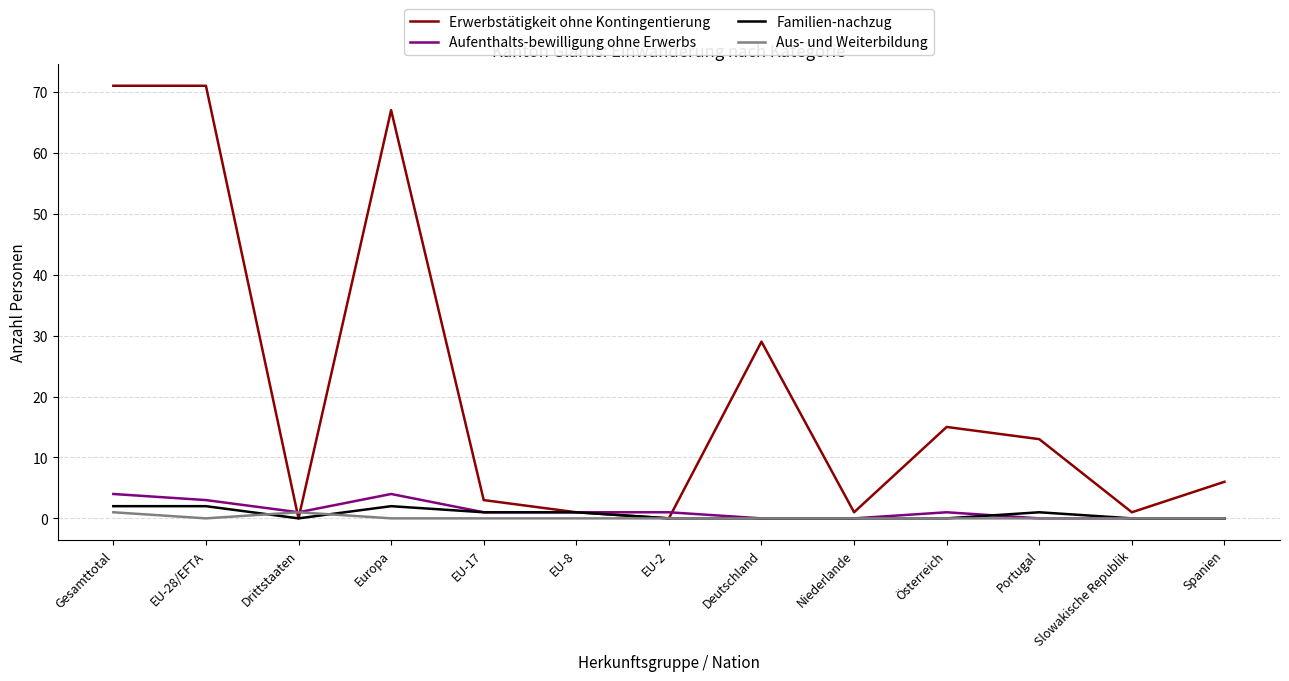

The Aus- und Weiterbildung series shows 0 at EU-2. True or false?

True